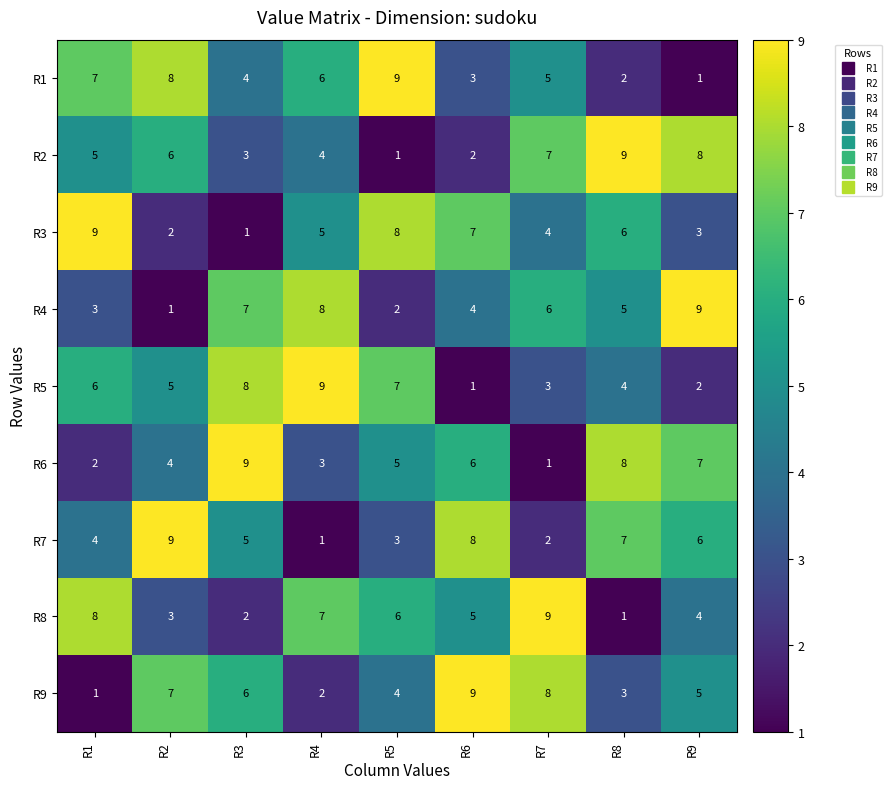

At how many categories does at least one series exceed 2?

9